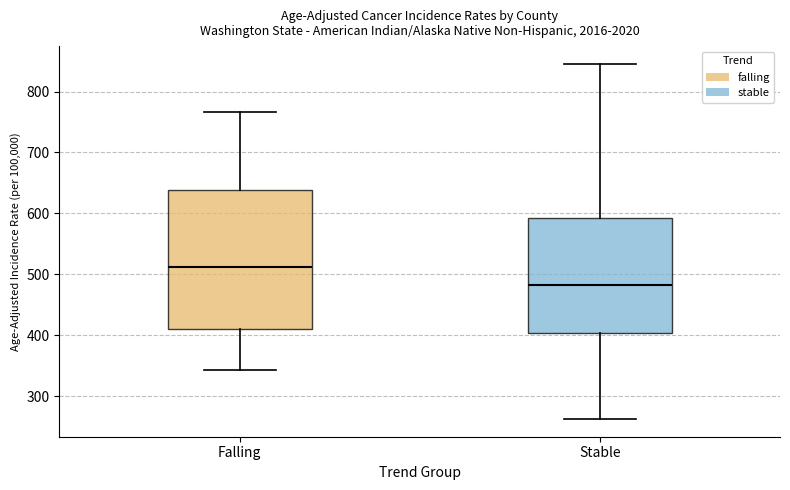

Which box's median line is the highest?

Falling